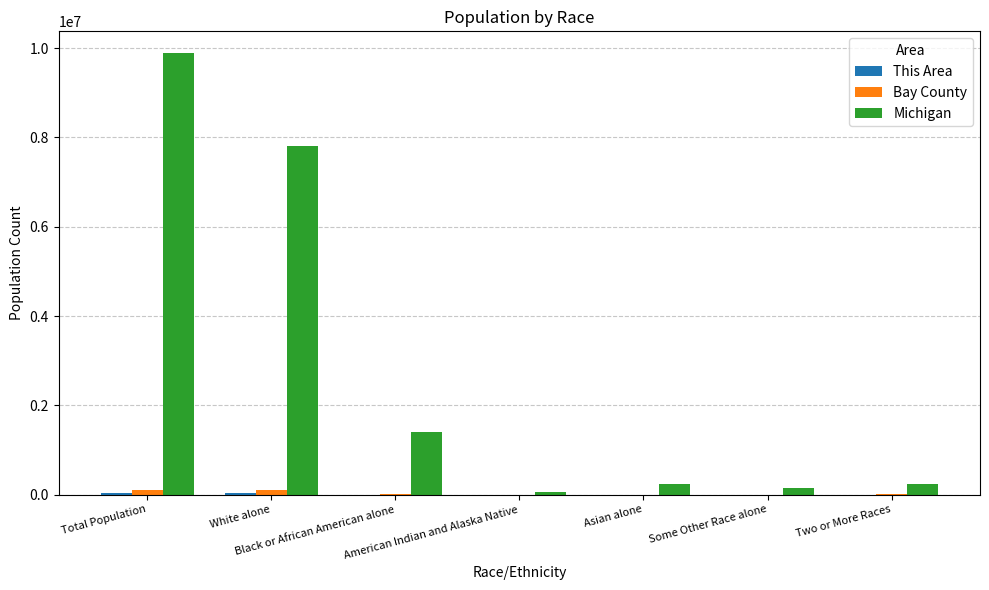

What is the greatest value displayed?

9883640